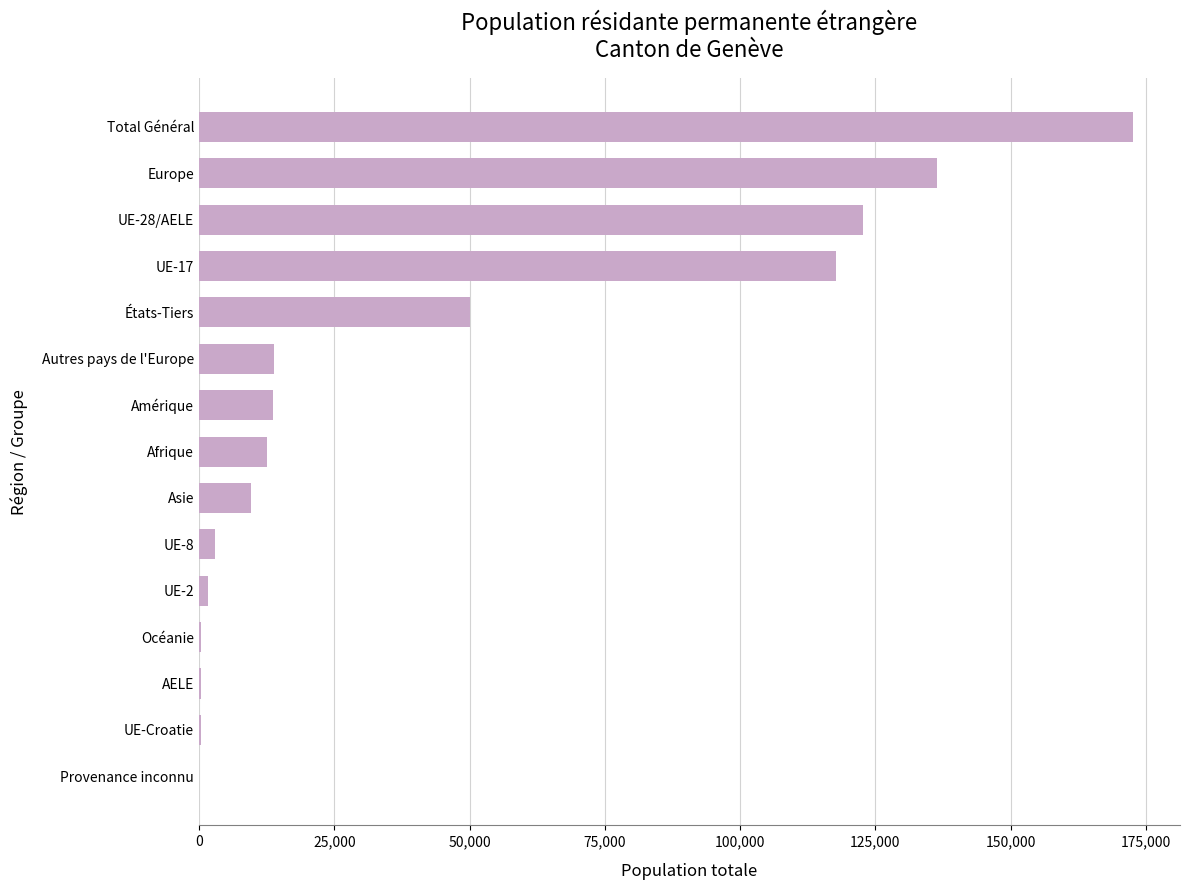

Between Asie and AELE, which is larger?

Asie